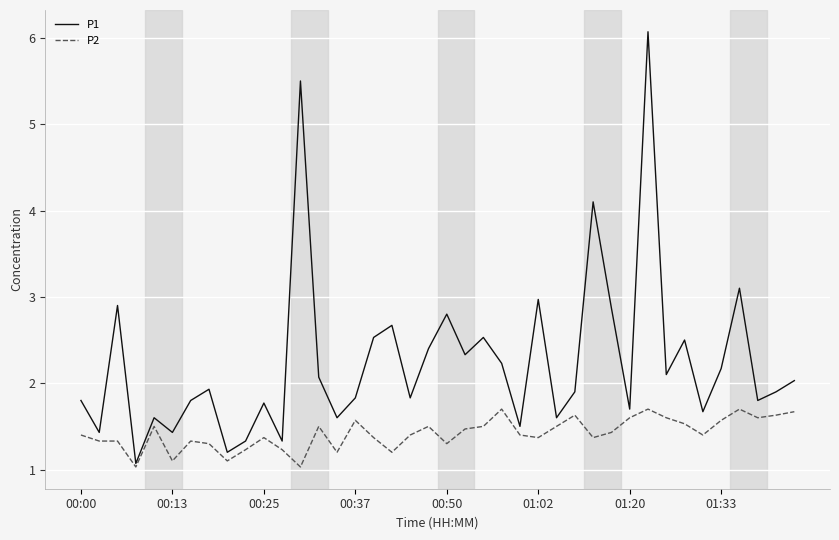

Which series has the largest range (max minus min)?

P1